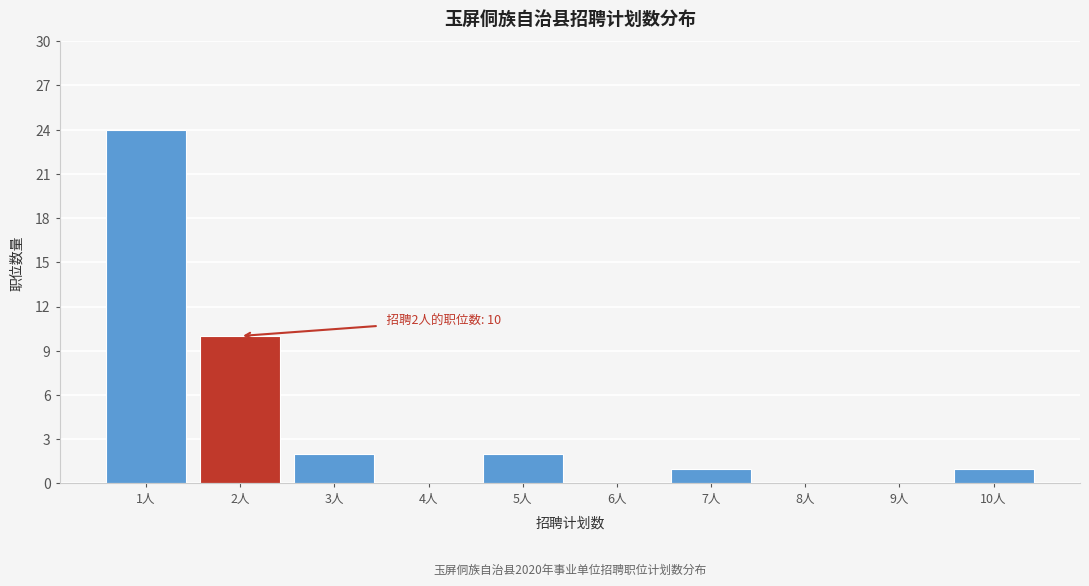

Which range on the x-axis has the tallest bar?

0.5 to 1.5